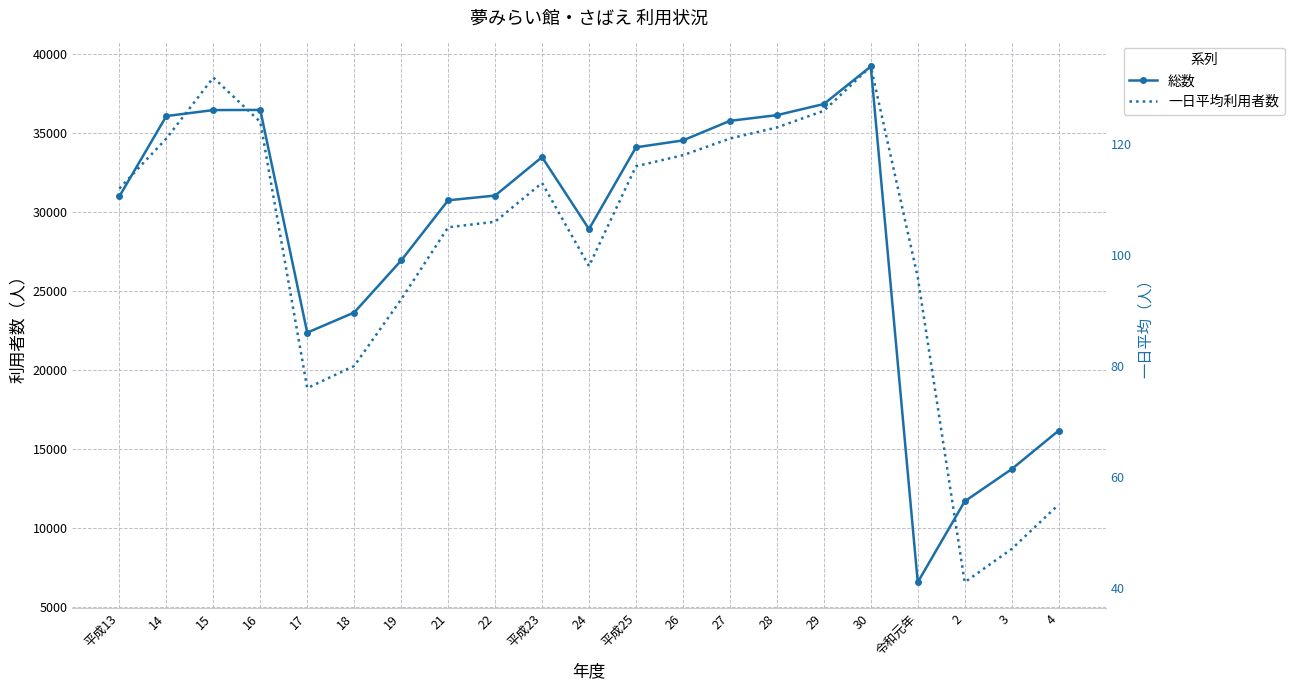

Count the number of categories in the chart.

21